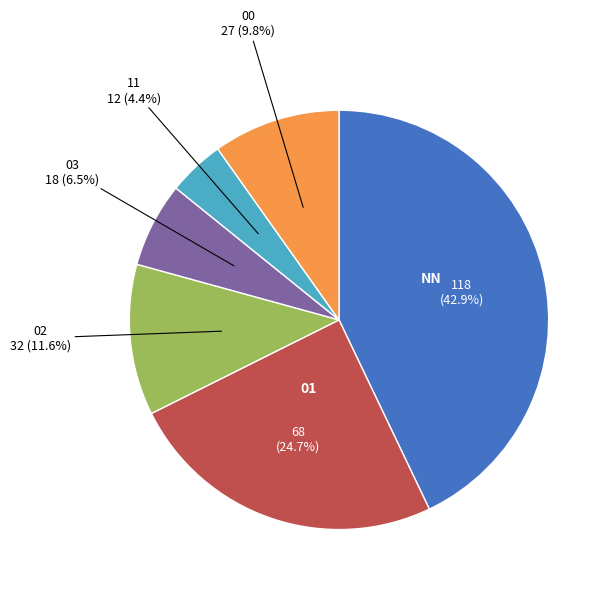

Does any single category account for the majority?

No